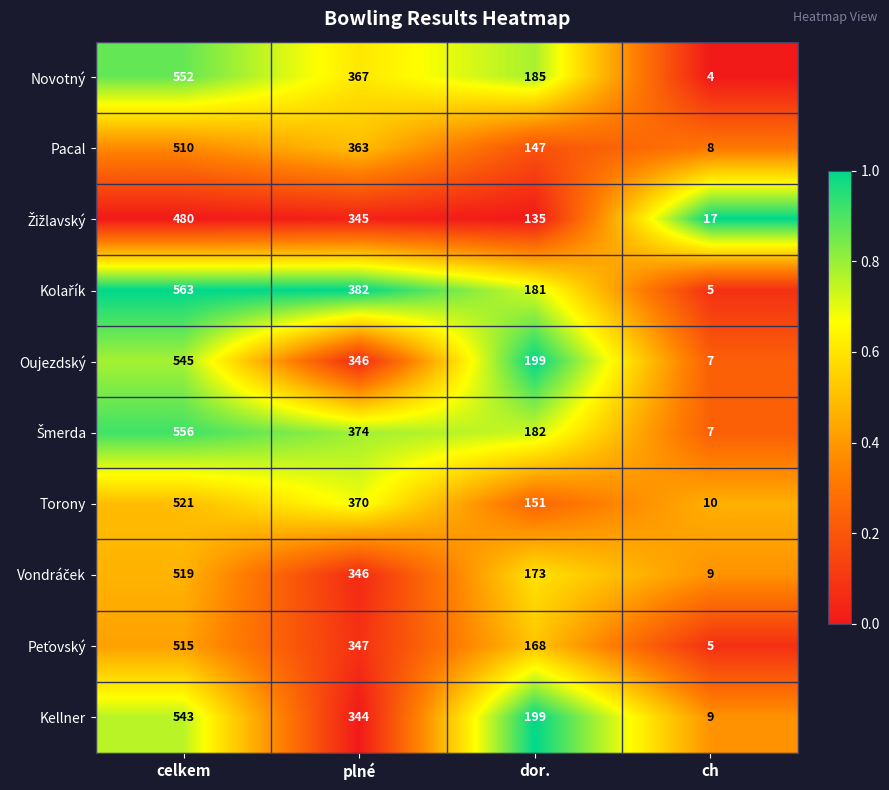

What is the difference between the highest and lowest values at dor.?

64